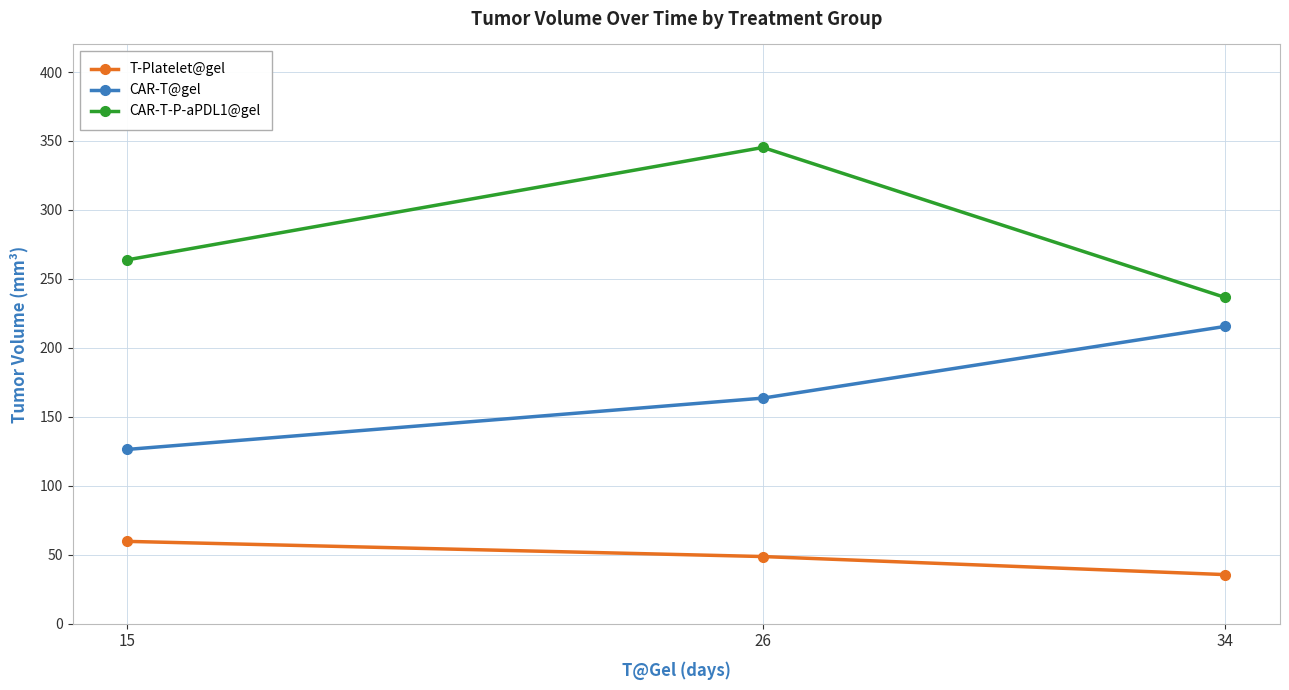

How many distinct data groups are displayed?

3